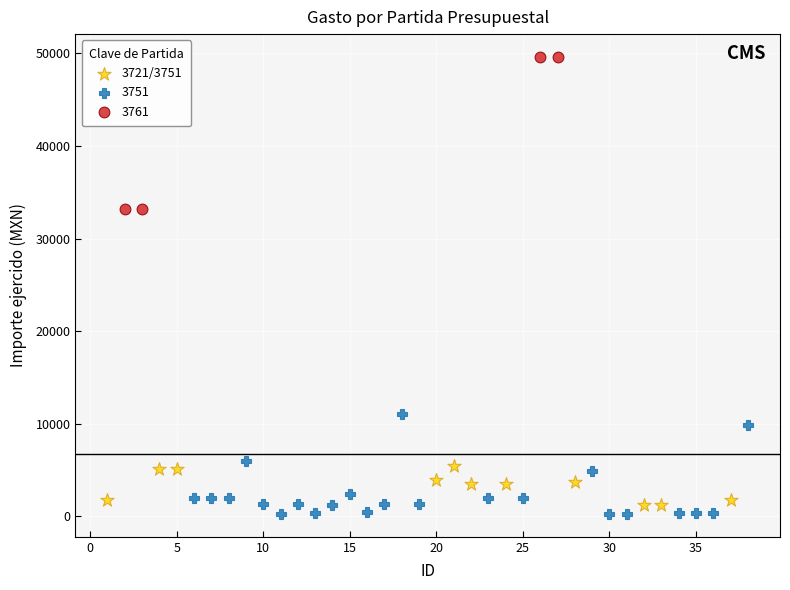

Which series has the largest Y range (max minus min)?

3761